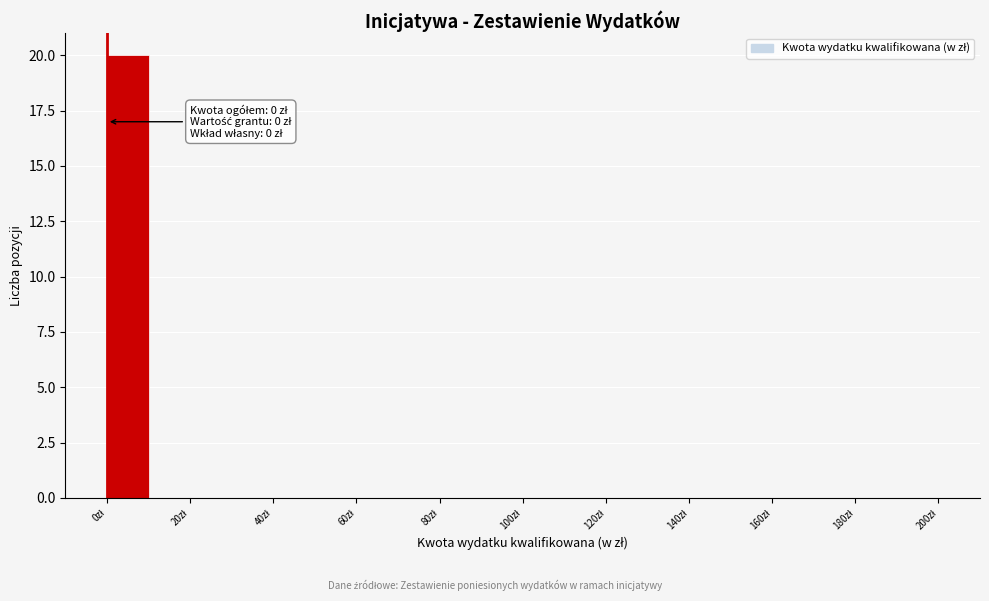

Over which range of the x-axis is the bar tallest?

0 to 10